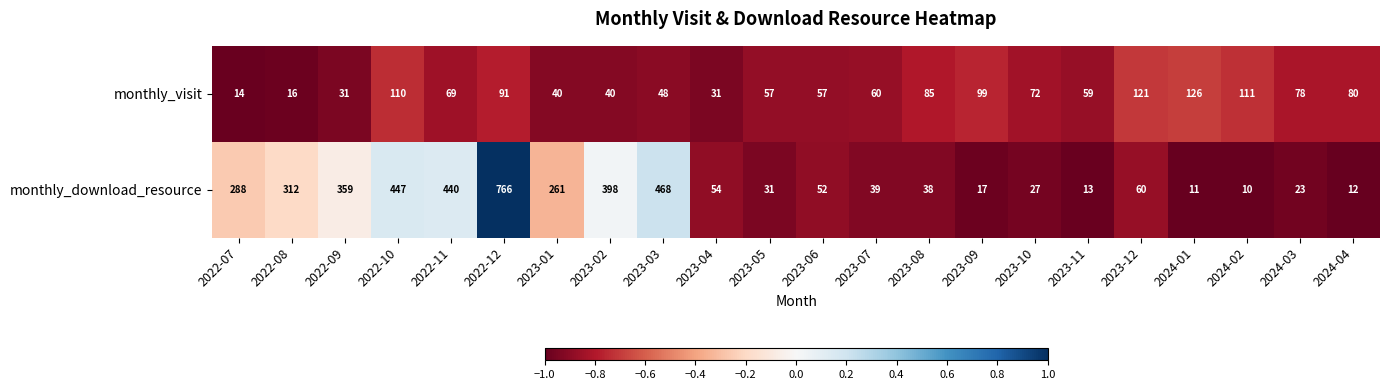

Between 2022-07 and 2022-09, which series saw the biggest shift?

monthly_download_resource